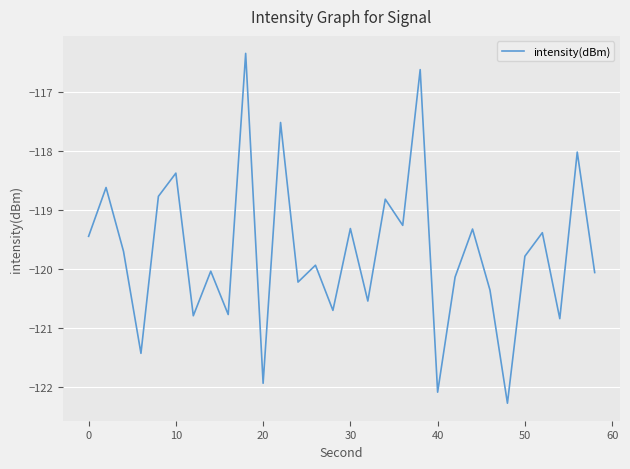

What is the smallest value displayed?

-122.3